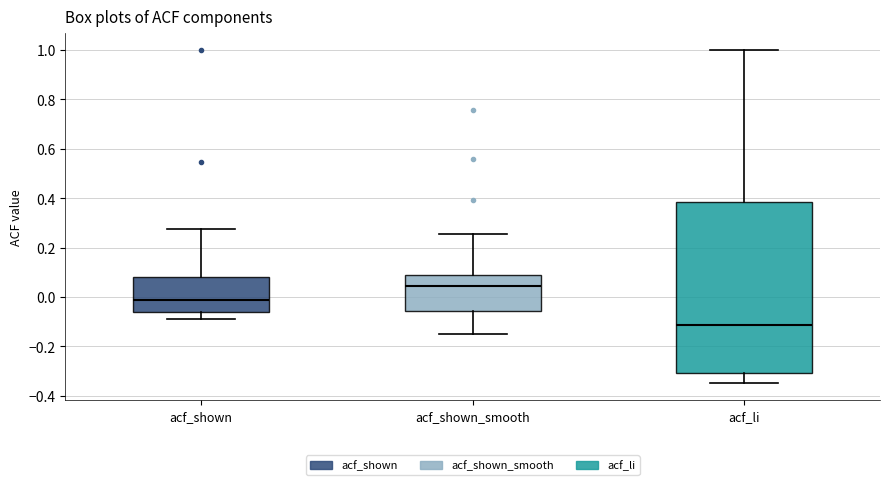

Comparing the boxes themselves (not the whiskers), which one is the tallest?

acf_li